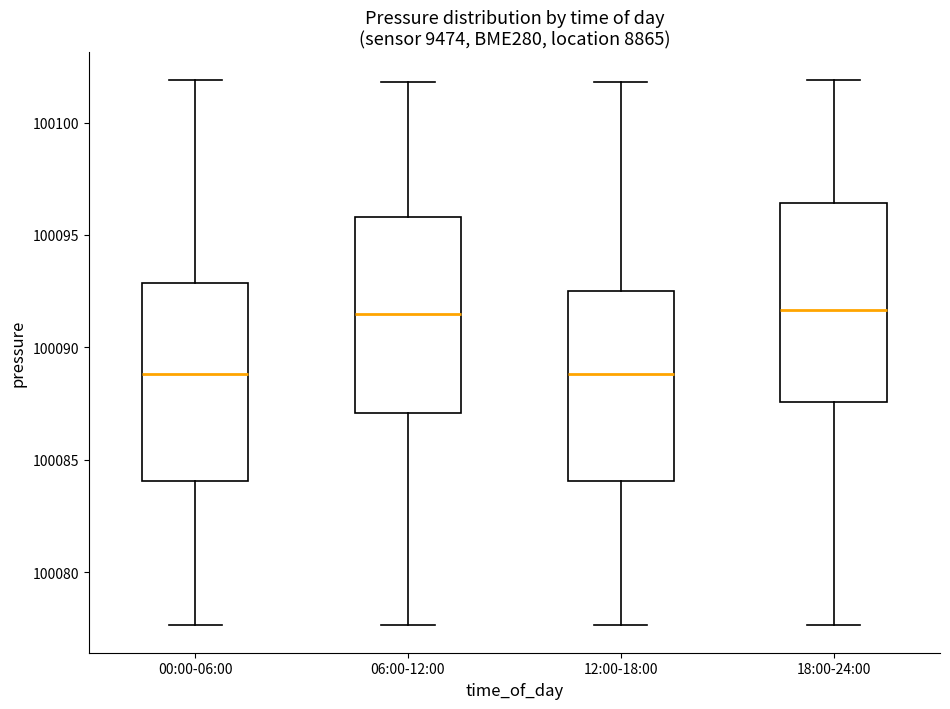

Where is the upper edge of the box for 00:00-06:00 on the y-axis? The values are not printed on the chart, so give them approximately, as read against the axis.

100093.0